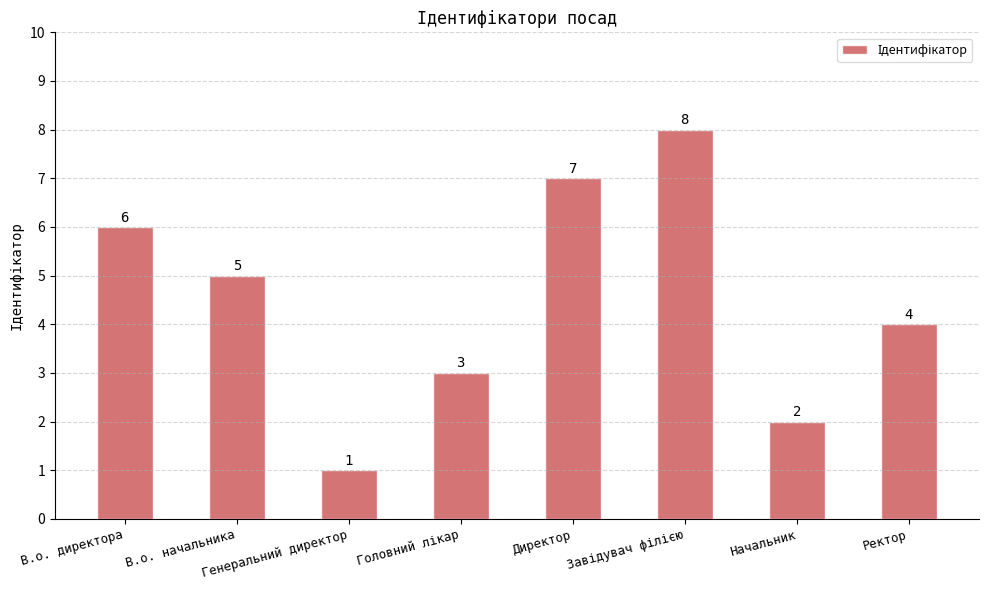

At which label does the data first exceed 5?

В.о. директора